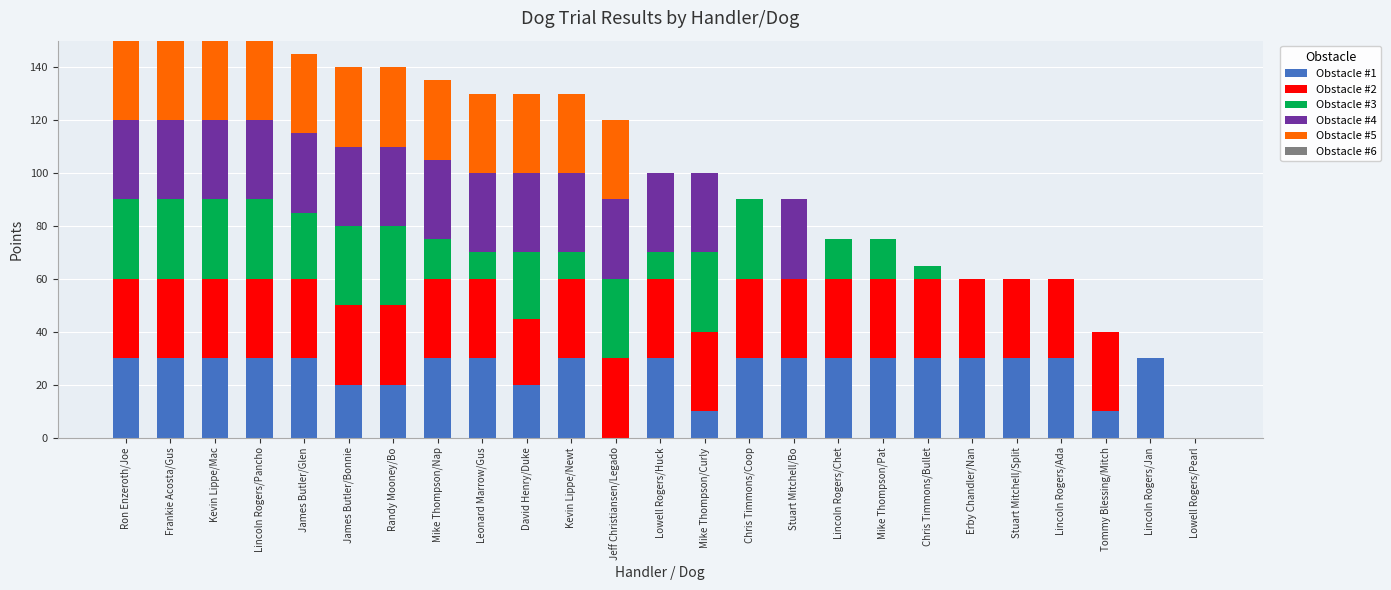

True or false: Obstacle #1 has a value of 14 at Randy Mooney/Bo.

False